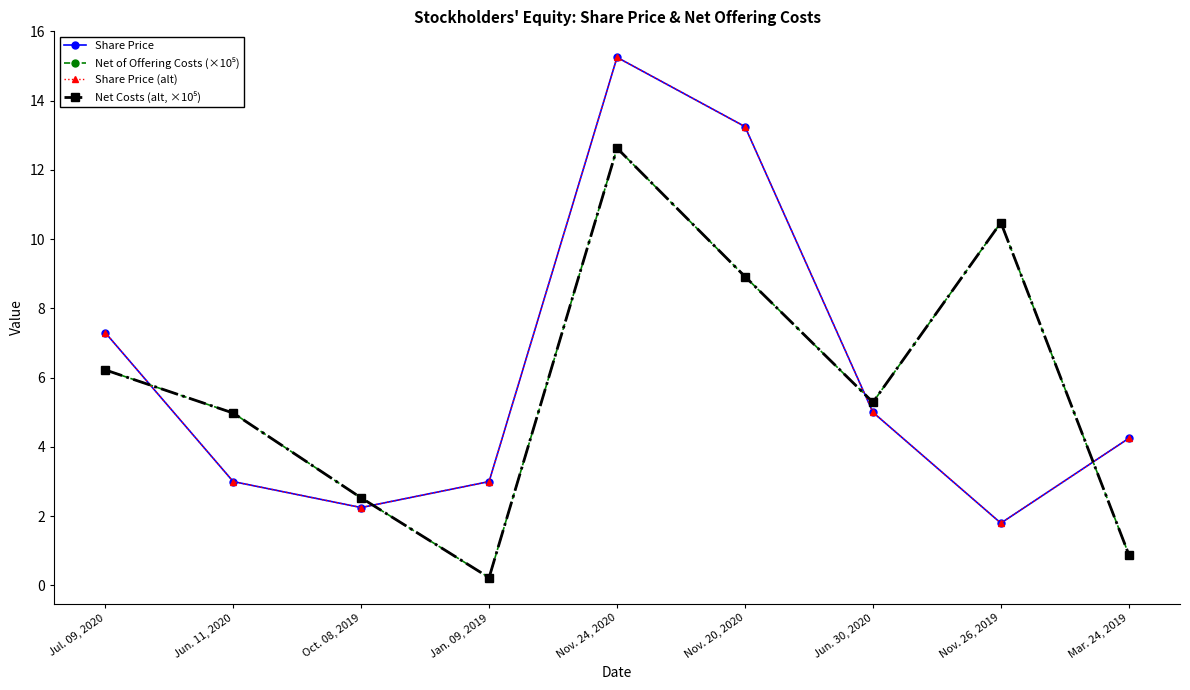

What position from the left is Mar. 24, 2019?

9